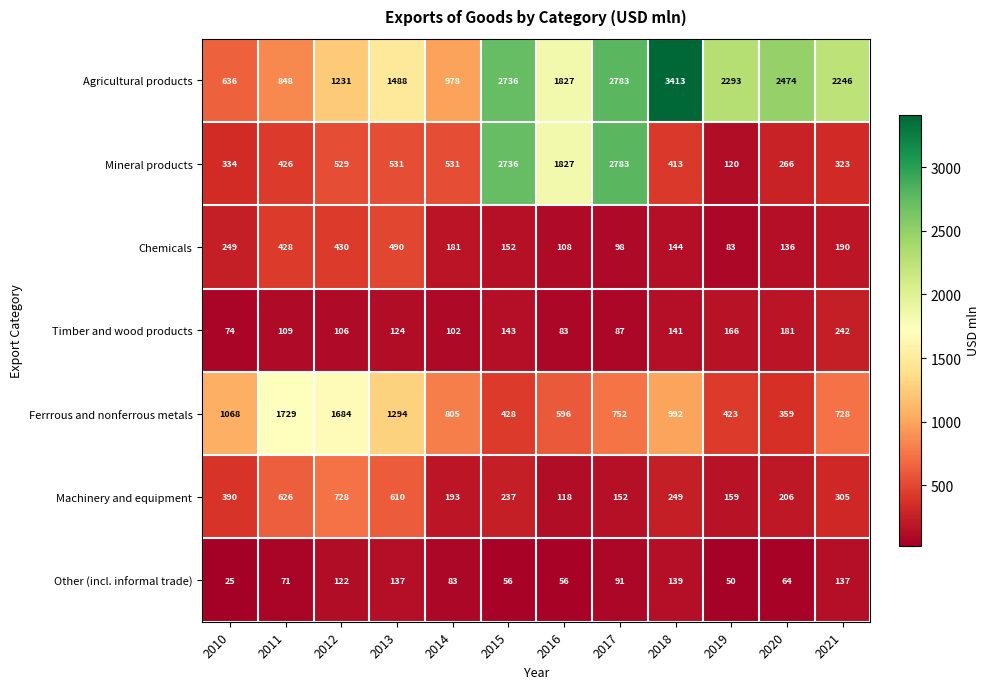

Where is Agricultural products nearest to the value 2024?

2016